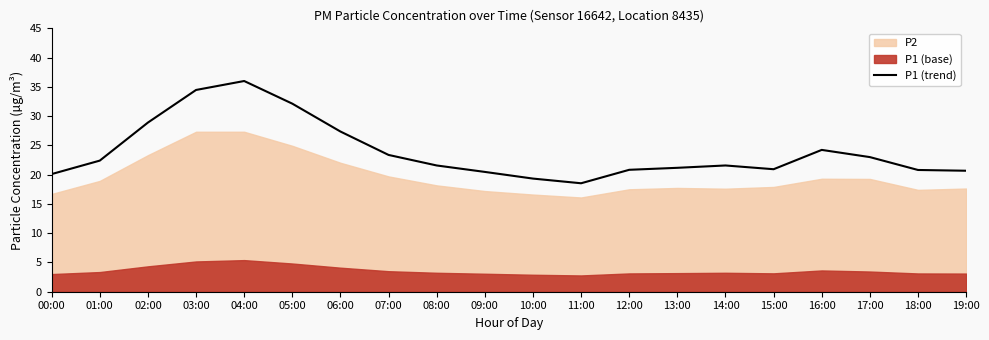

Reading left to right, extract all data points from this chart.

00:00=20.1	01:00=22.4	02:00=28.9	03:00=34.5	04:00=36.0	05:00=32.1	06:00=27.4	07:00=23.4	08:00=21.6	09:00=20.5	10:00=19.3	11:00=18.5	12:00=20.8	13:00=21.2	14:00=21.6	15:00=20.9	16:00=24.2	17:00=23.0	18:00=20.8	19:00=20.7